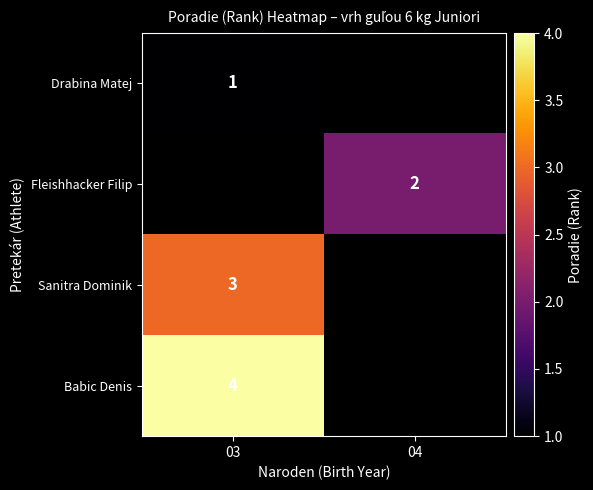

The Drabina Matej series shows 0 at 03. True or false?

False